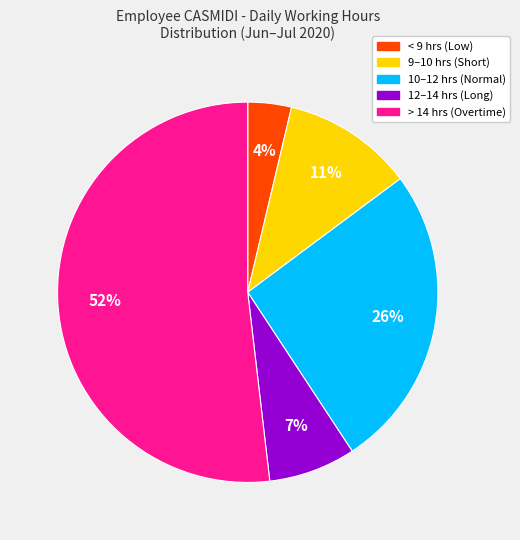

Is there any slice that represents more than half of the pie?

Yes